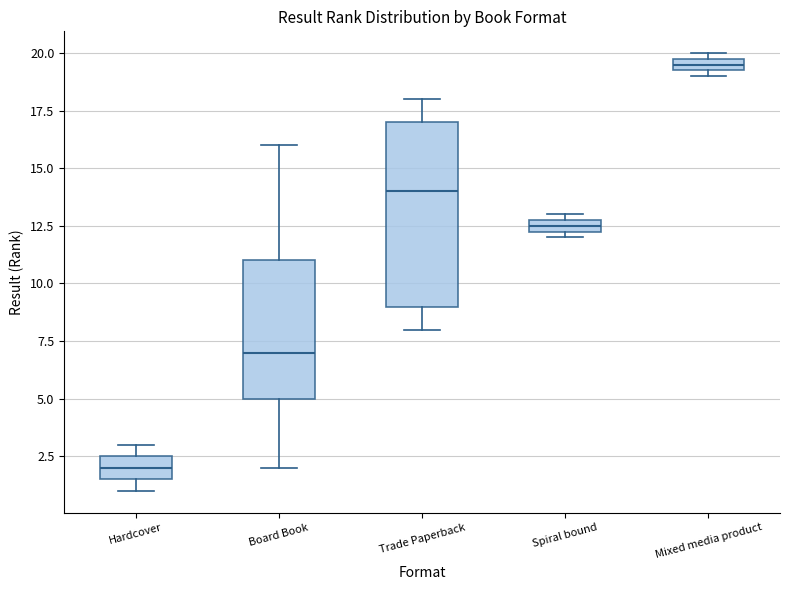

Where does the median line of the box for Hardcover sit on the y-axis? The values are not printed on the chart, so give them approximately, as read against the axis.

2.0